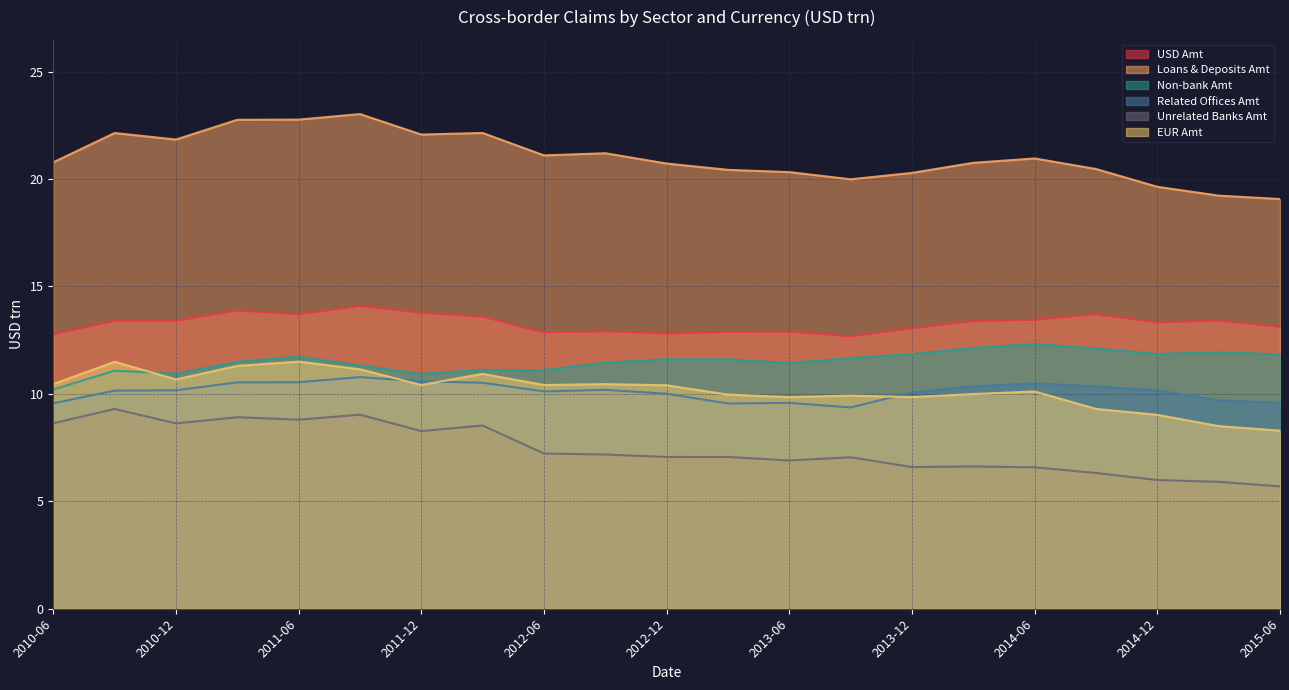

What is the total value across all series at 2014-09-30?

72.2